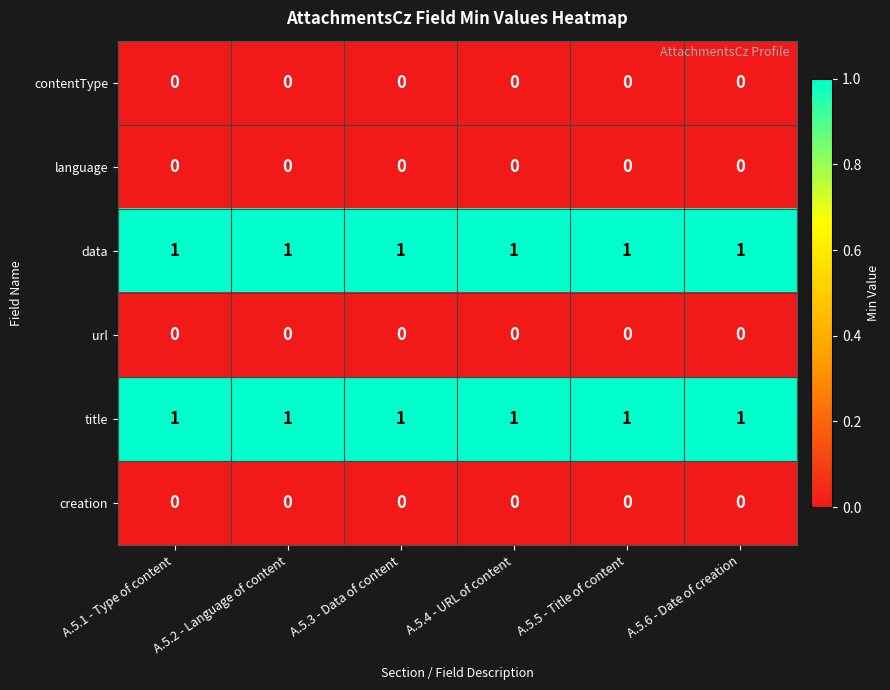

True or false: data has a value of 1 at A.5.1 - Type of content.

True